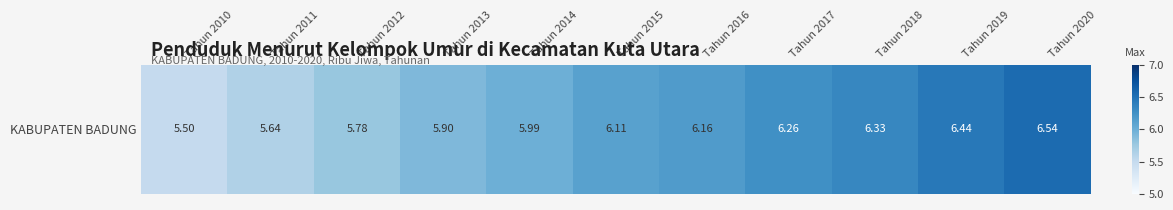

What value does the data have at Tahun 2019?

6.4